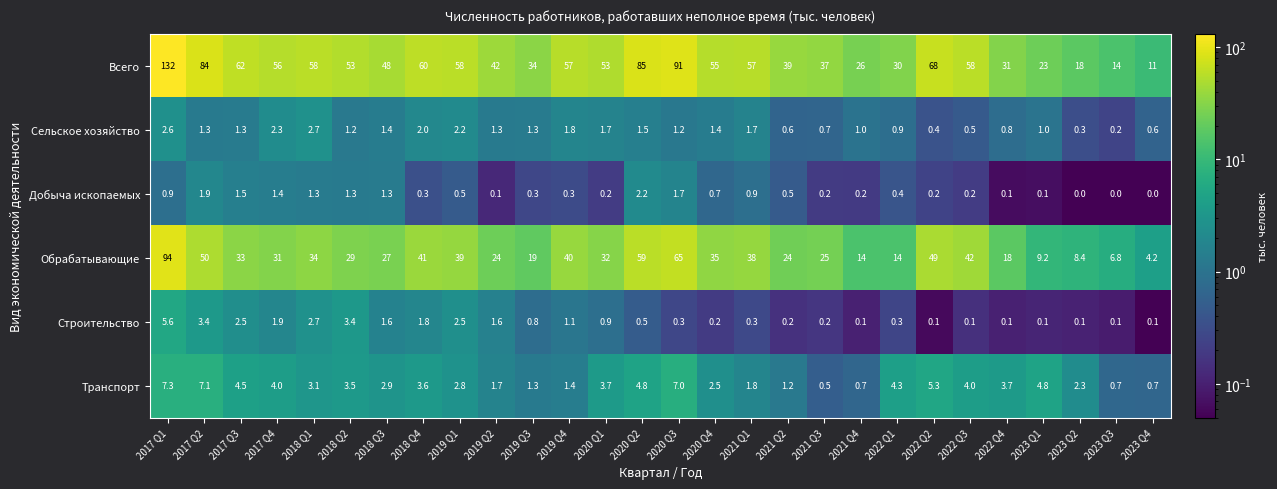

How many series are shown in this chart?

6